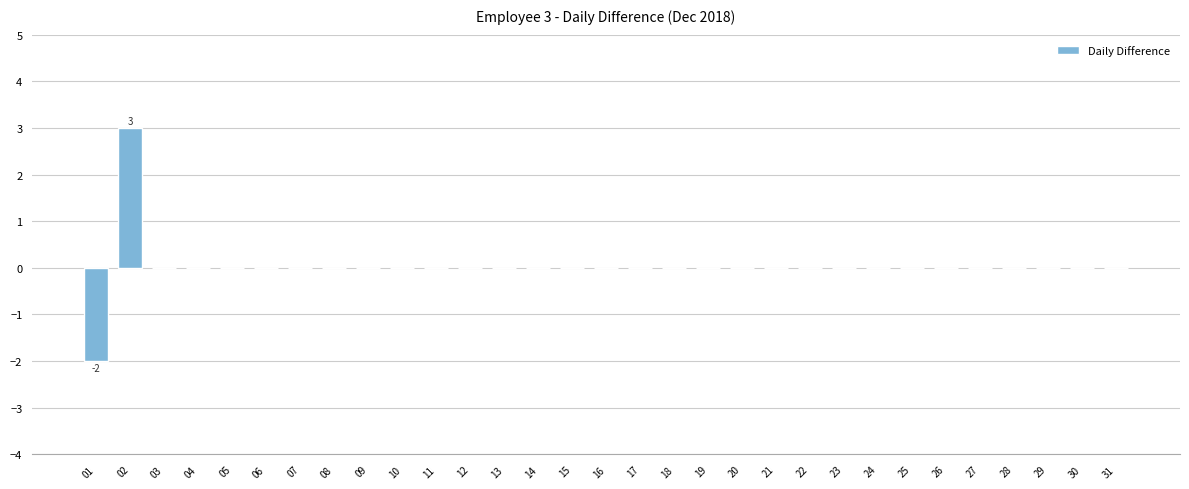

What is the maximum value shown in the chart?

3